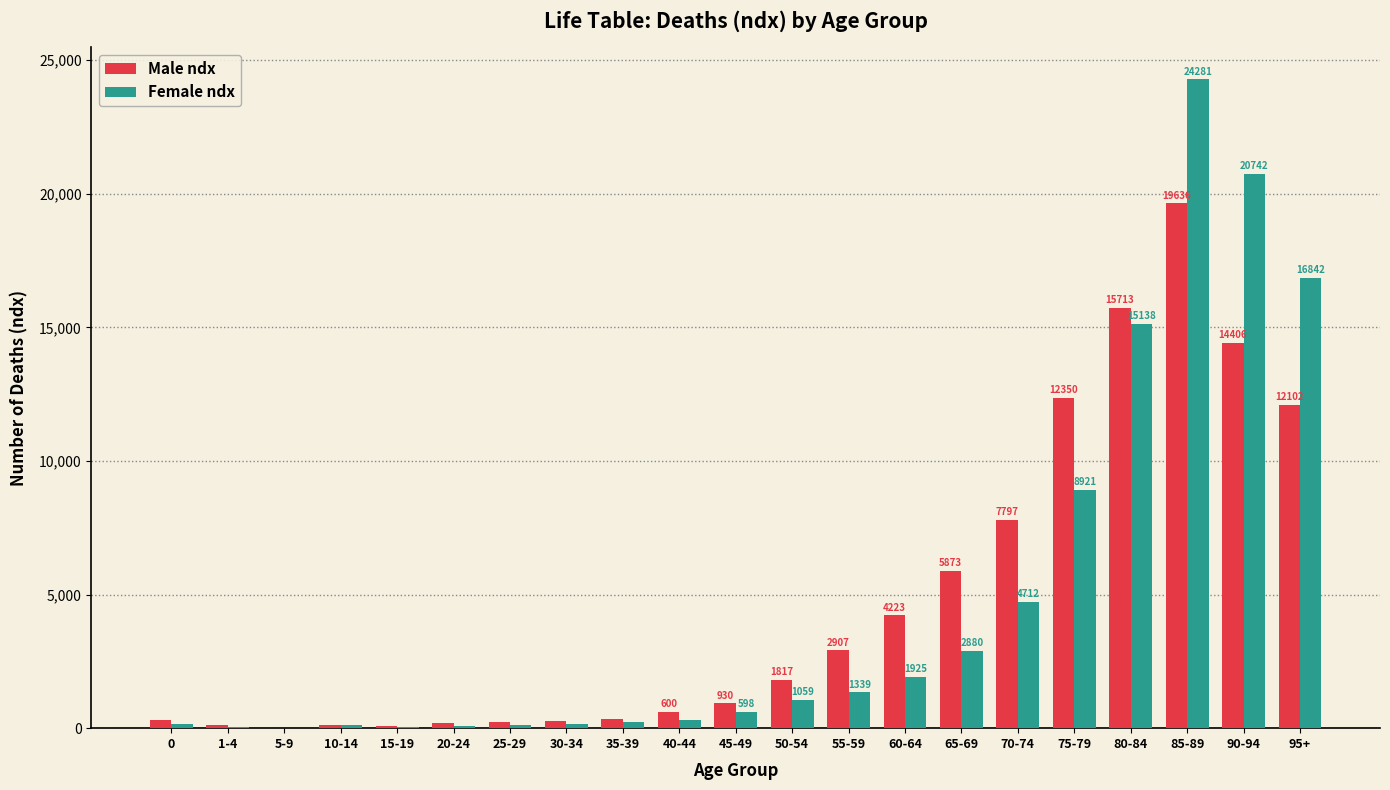

The value of Female ndx at 90-94 is 20742. True or false?

True